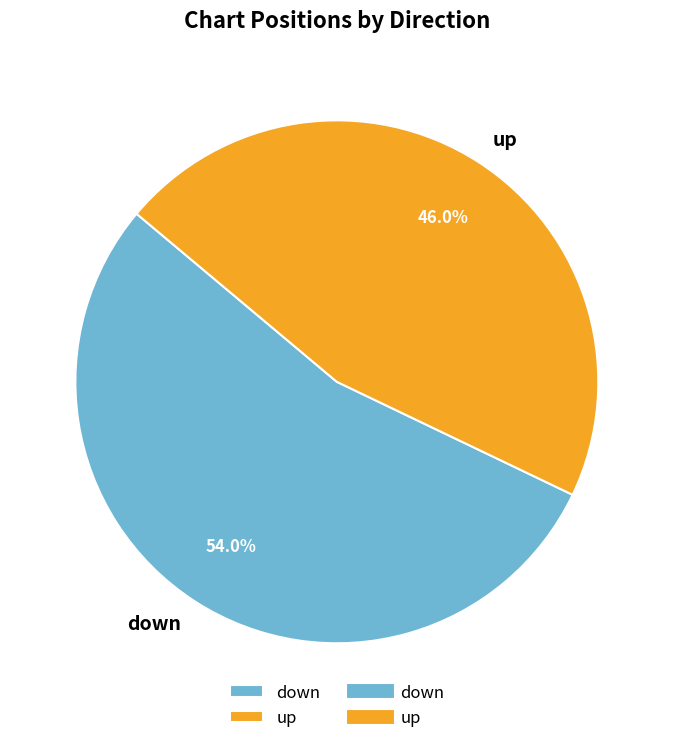

How many slices are in this pie chart?

2